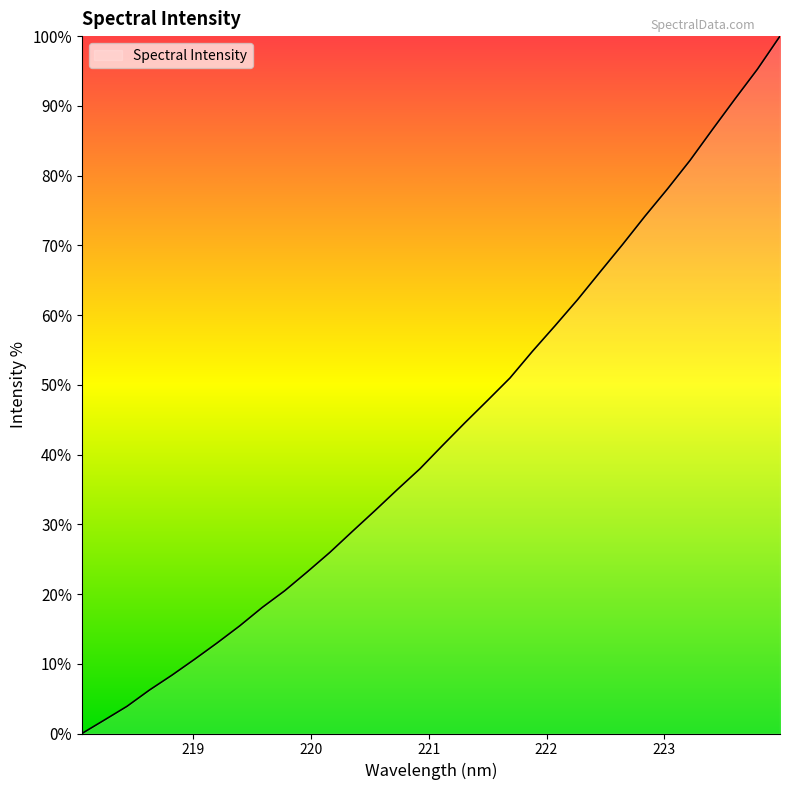

How many series are shown in this chart?

1